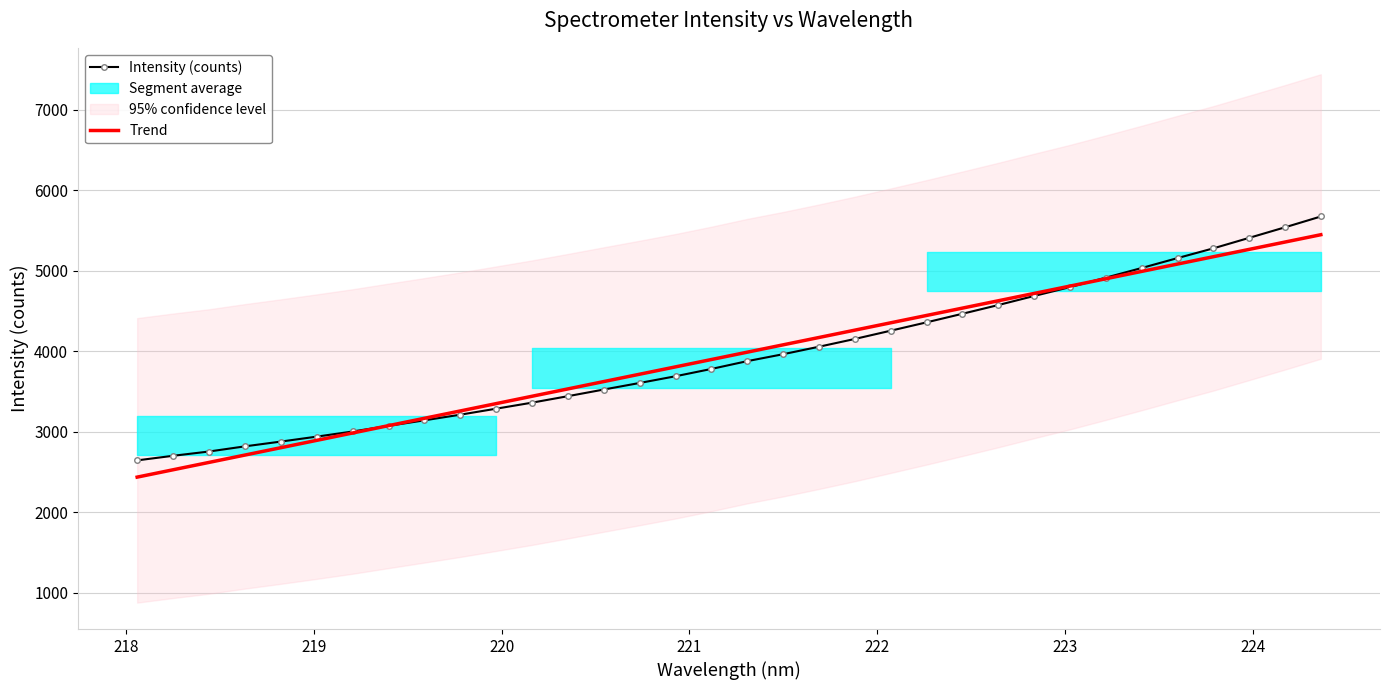

What is the minimum value for Intensity (counts)?

2641.7